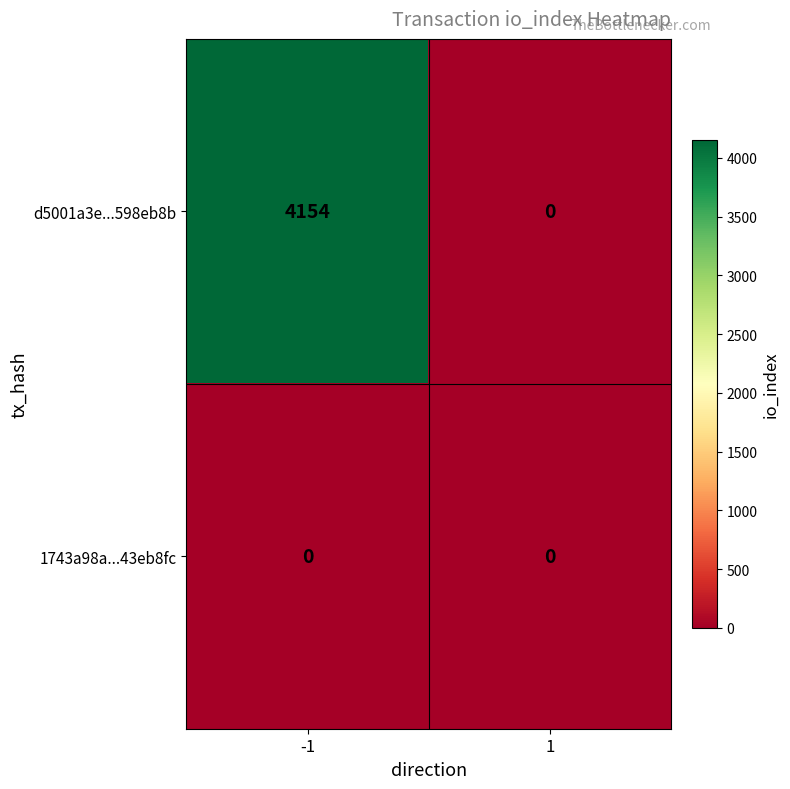

At which category is the sum across all series the highest?

-1